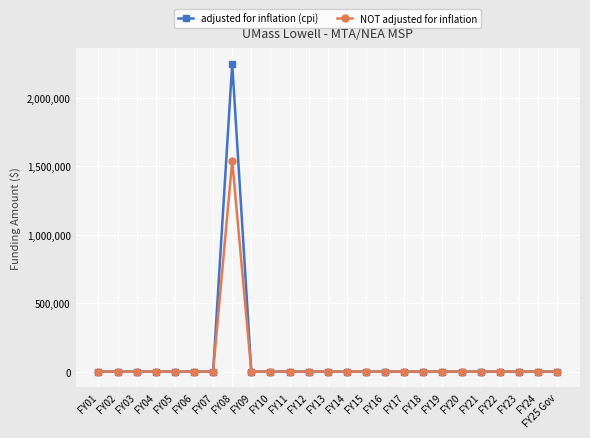

At which category is the sum across all series the highest?

FY08